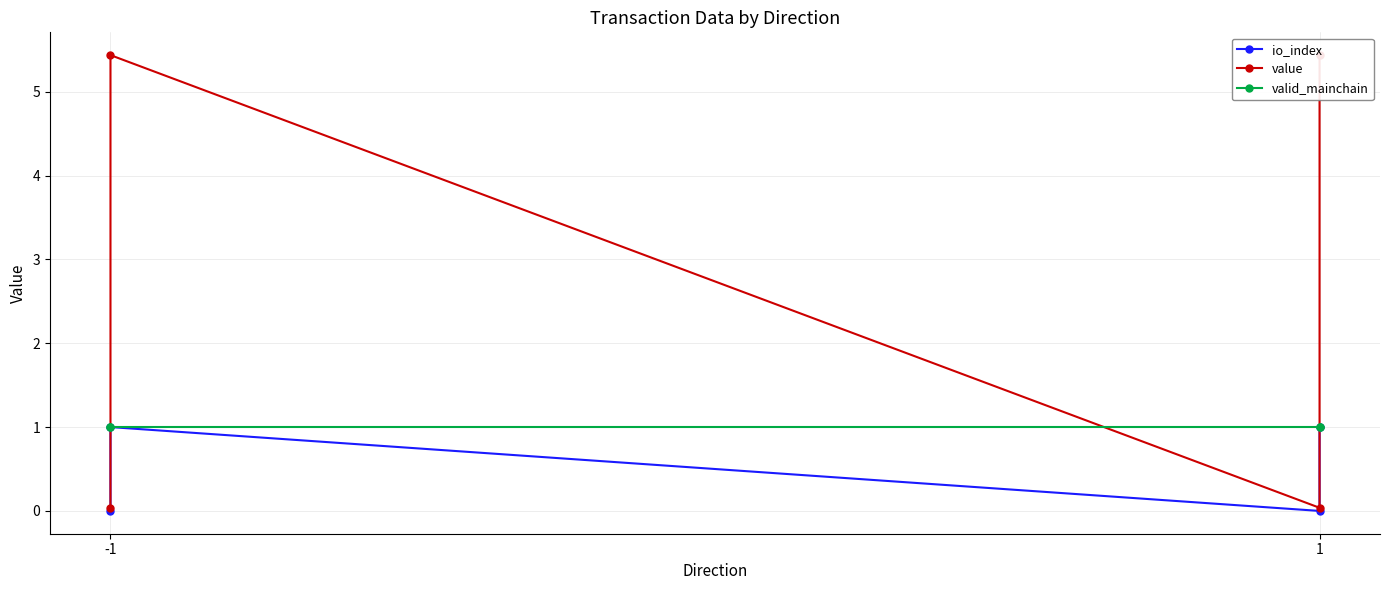

How many times do valid_mainchain and value cross each other?

3